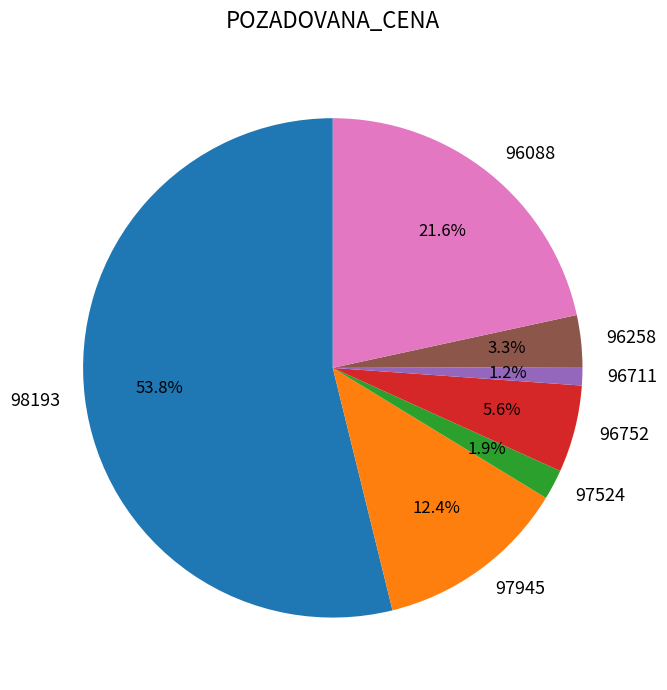

What percentage is NOT represented by 96711?

98.8%